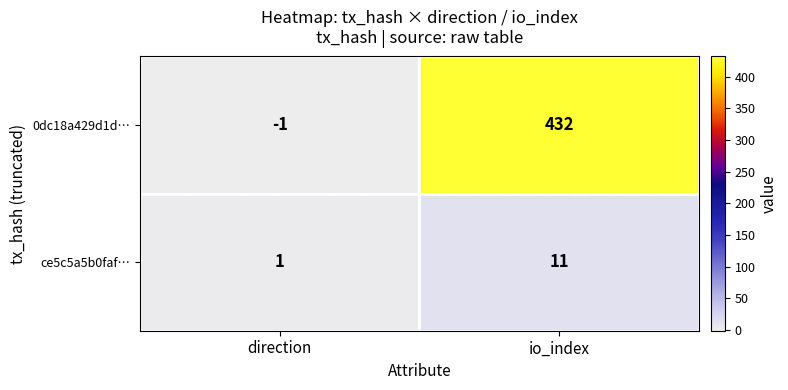

Where is ce5c5a5b0faf… nearest to the value 6?

direction